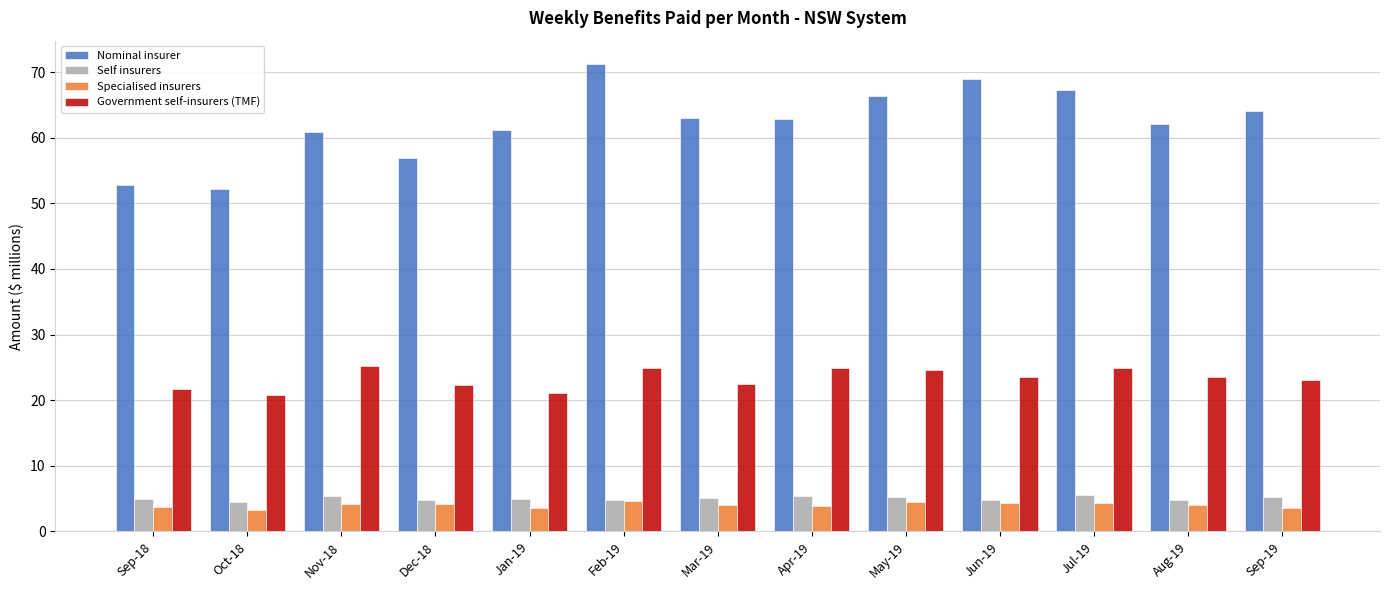

Where does the Nominal insurer series first go above 62?

Feb-19